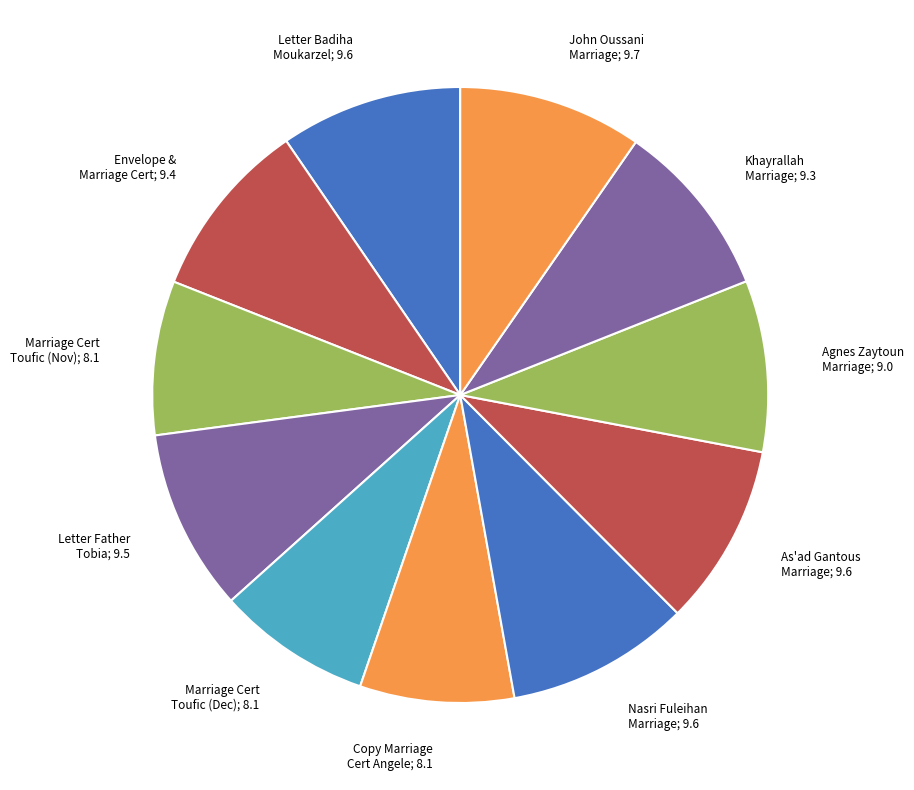

Does any single category account for the majority?

No